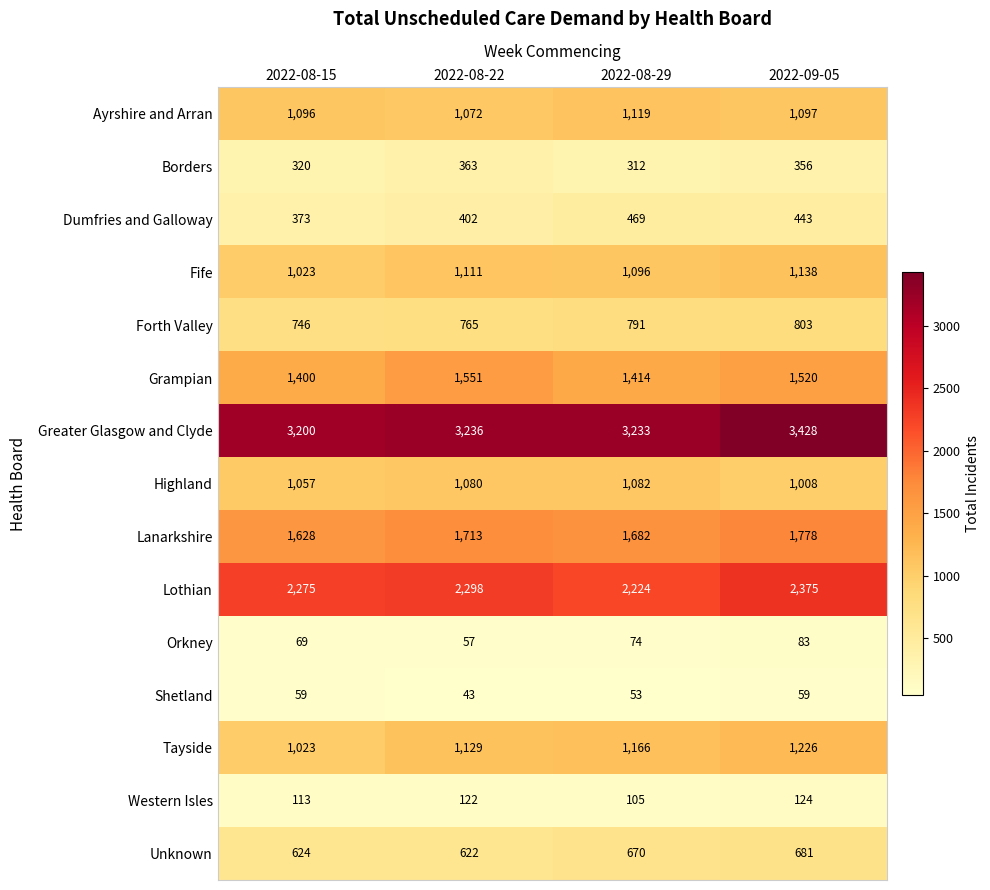

The Western Isles series shows 124 at 2022-09-05. True or false?

True